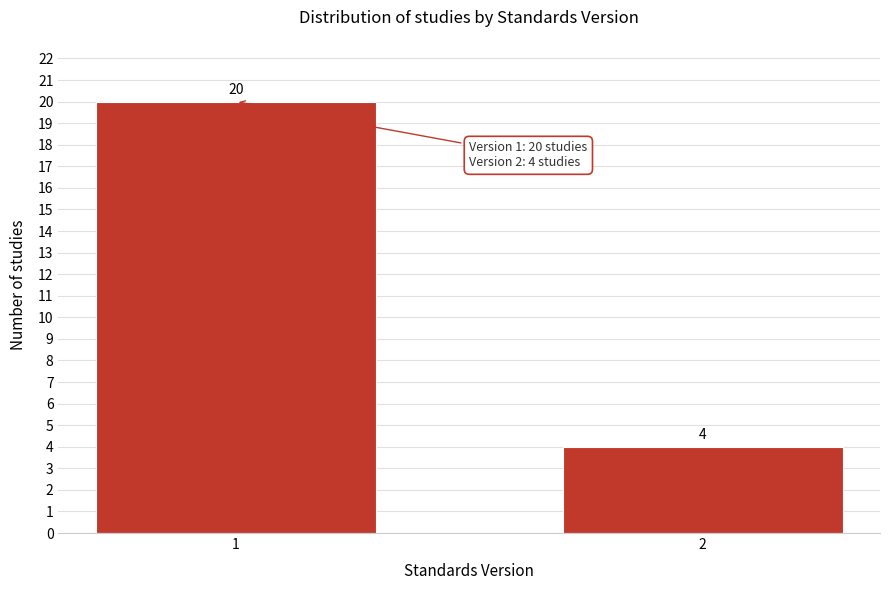

Reading right to left, transcribe all the data shown in this chart.

2=4	1=20